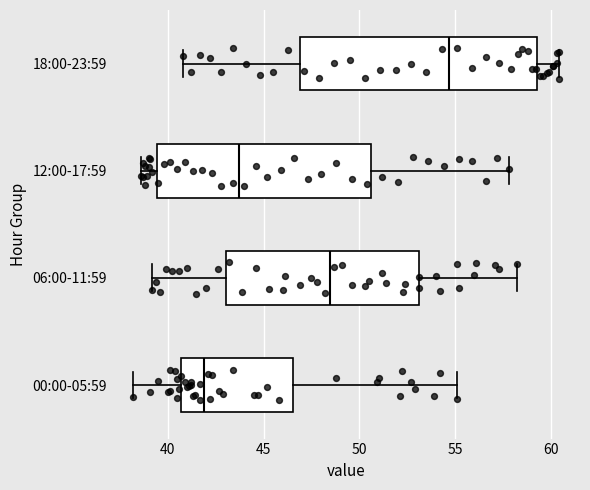

Which box is the widest, from its left edge to its right edge?

18:00-23:59